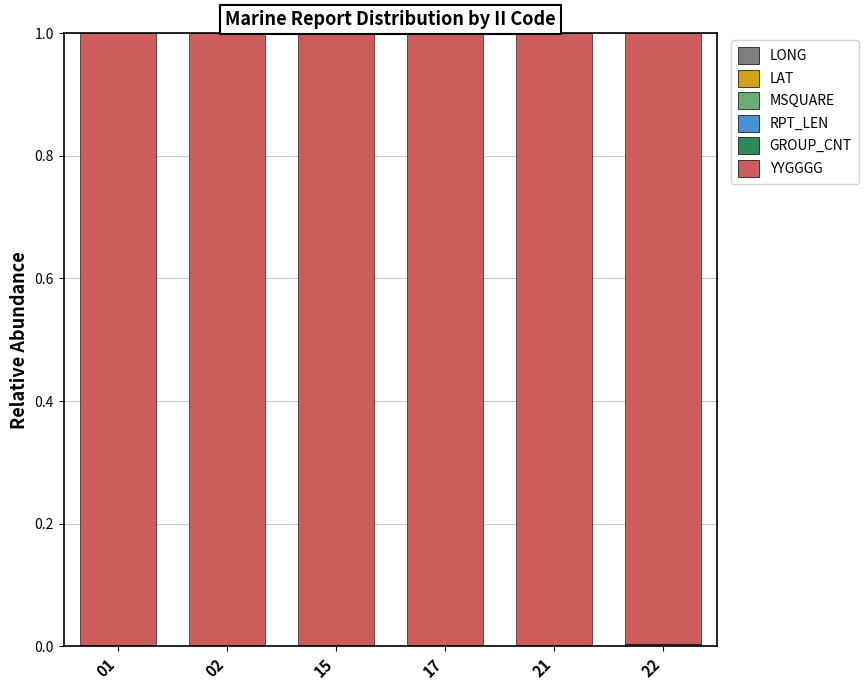

Rank the series at 17 from lowest to highest value.

GROUP_CNT, LAT, RPT_LEN, LONG, MSQUARE, YYGGGG